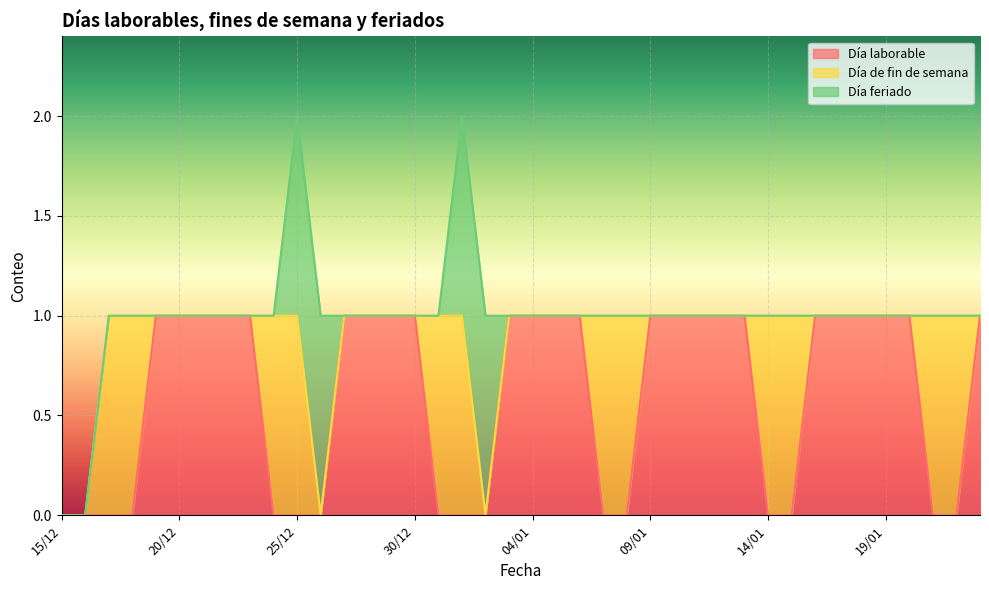

What are all the series names shown in the legend?

Día laborable, Día de fin de semana, Día feriado